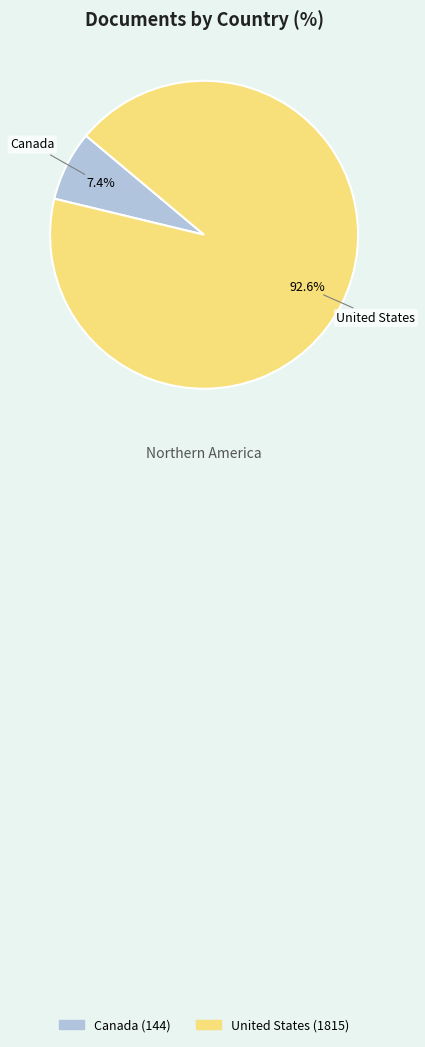

Between Canada and United States, which is larger?

United States